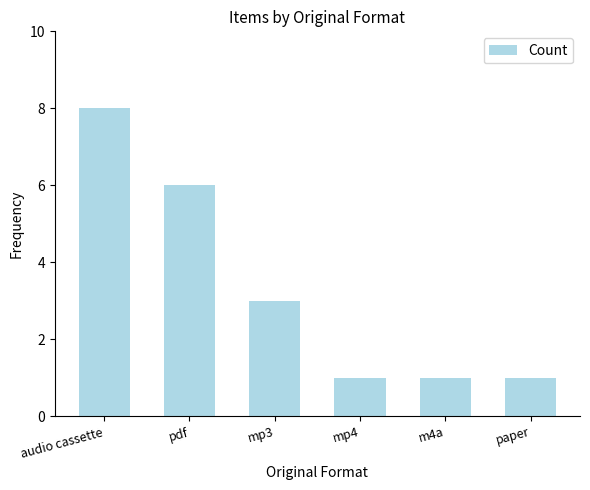

Reading left to right, what are all the values shown in this chart?

audio cassette=8	pdf=6	mp3=3	mp4=1	m4a=1	paper=1